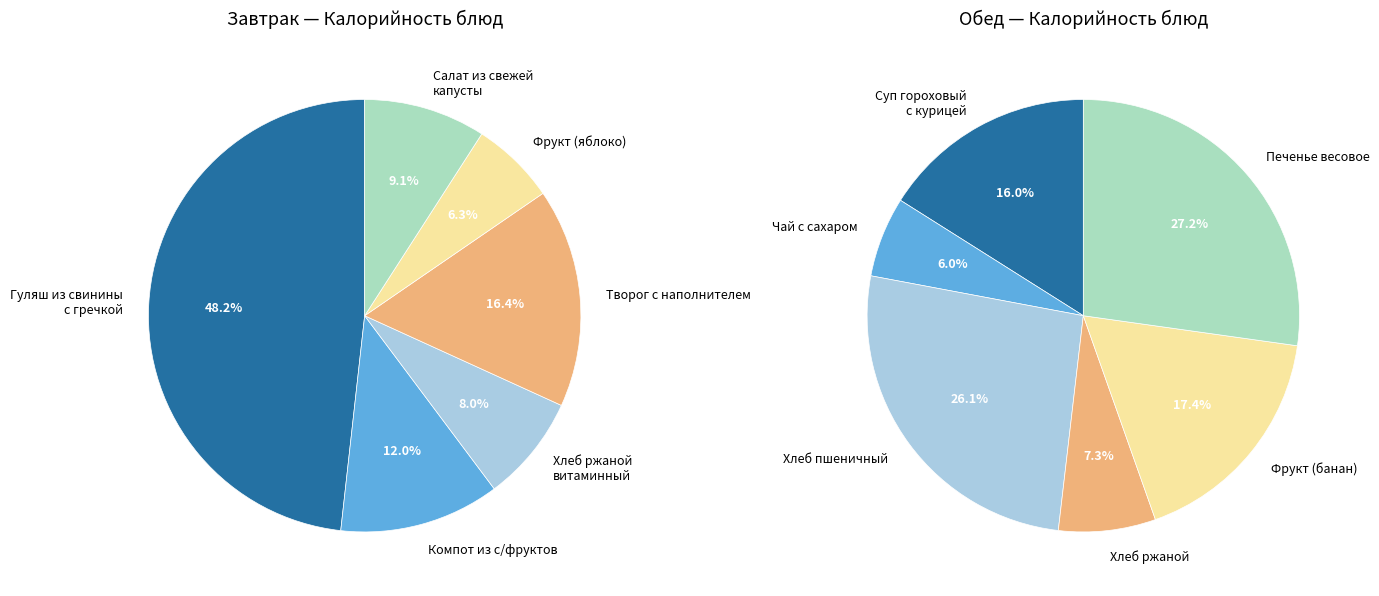

Does any single category account for the majority?

No